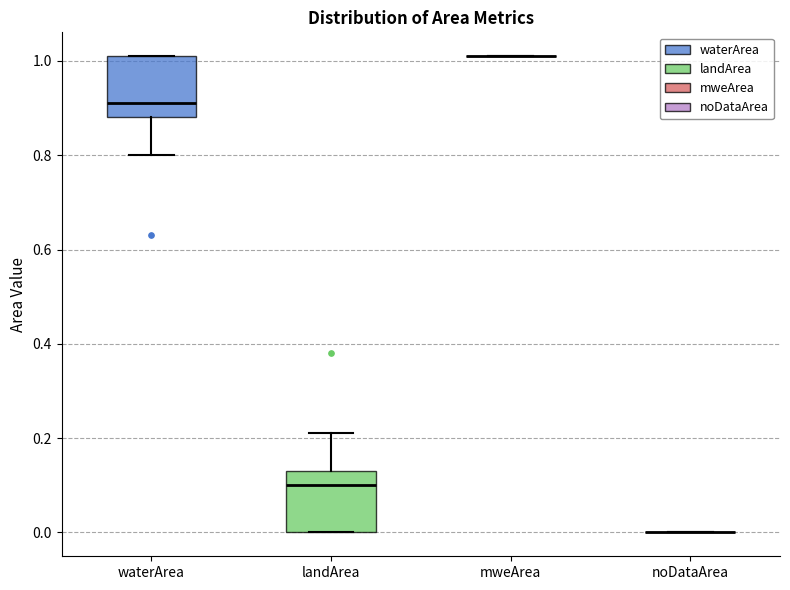

Where is the upper edge of the box for waterArea on the y-axis? The values are not printed on the chart, so give them approximately, as read against the axis.

1.02